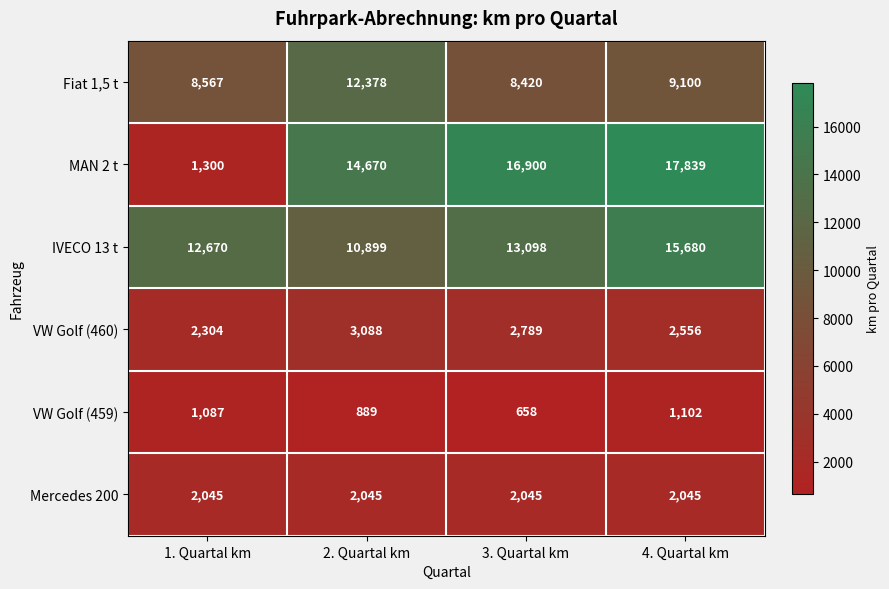

At how many categories does at least one series exceed 1570?

4